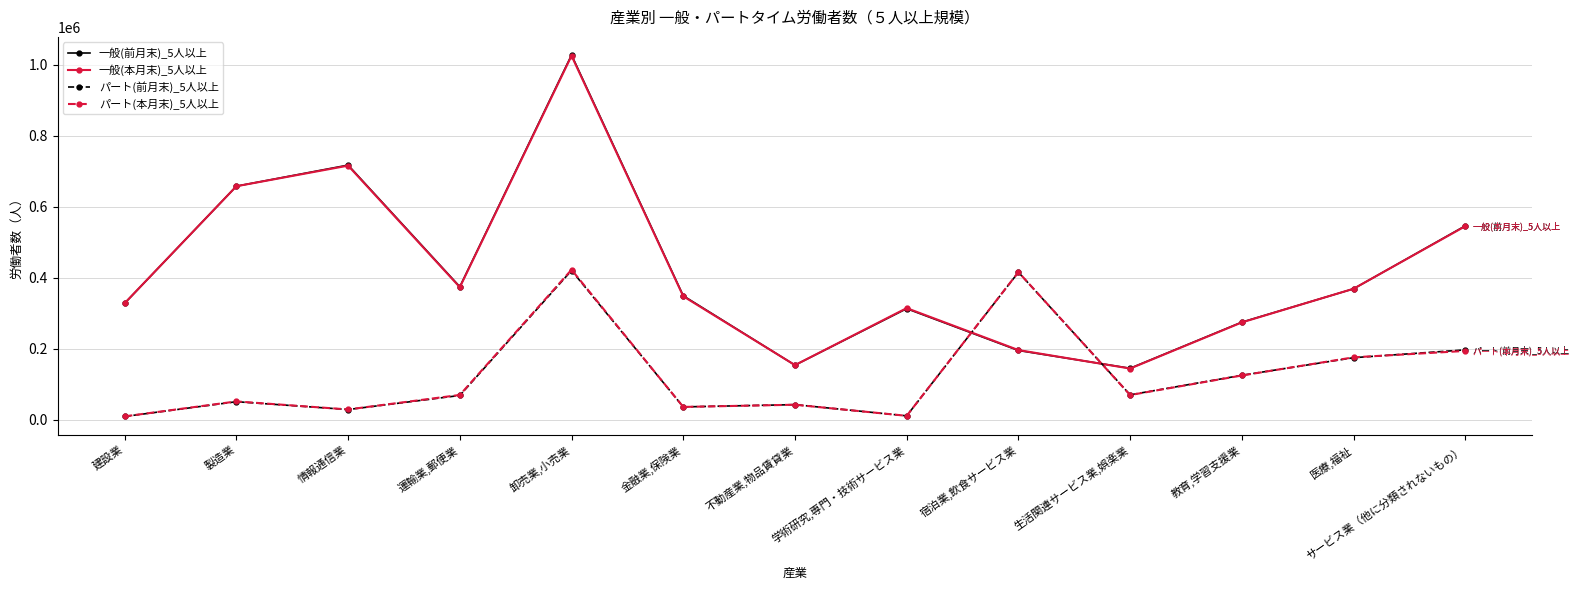

What is the label of the 7th point from the right?

不動産業,物品賃貸業